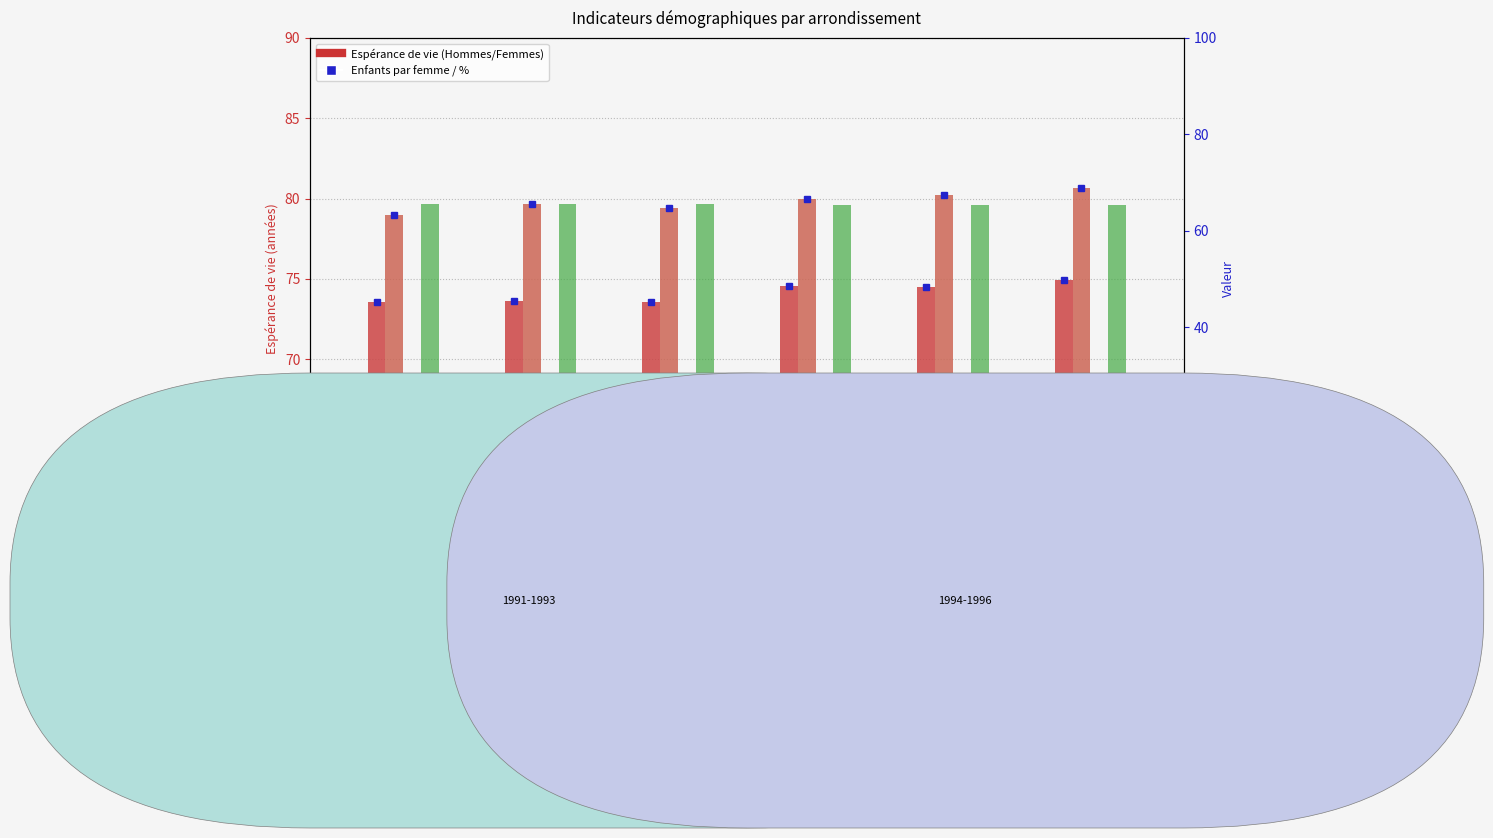

Count the 18-66 (%) values in the range 65 to 66.

6